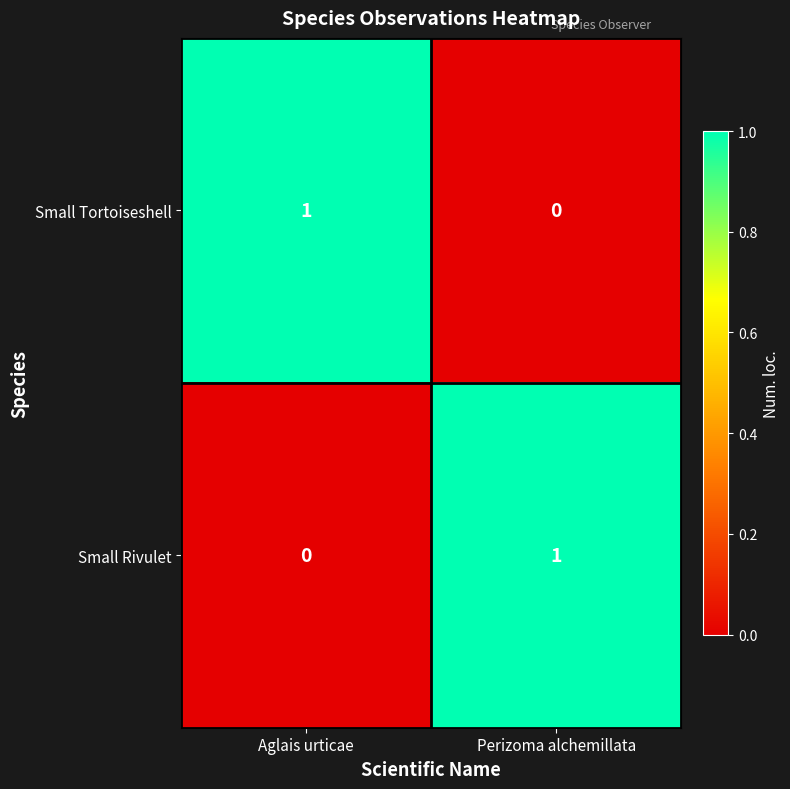

Which category has the highest value in the Small Tortoiseshell series?

Aglais urticae